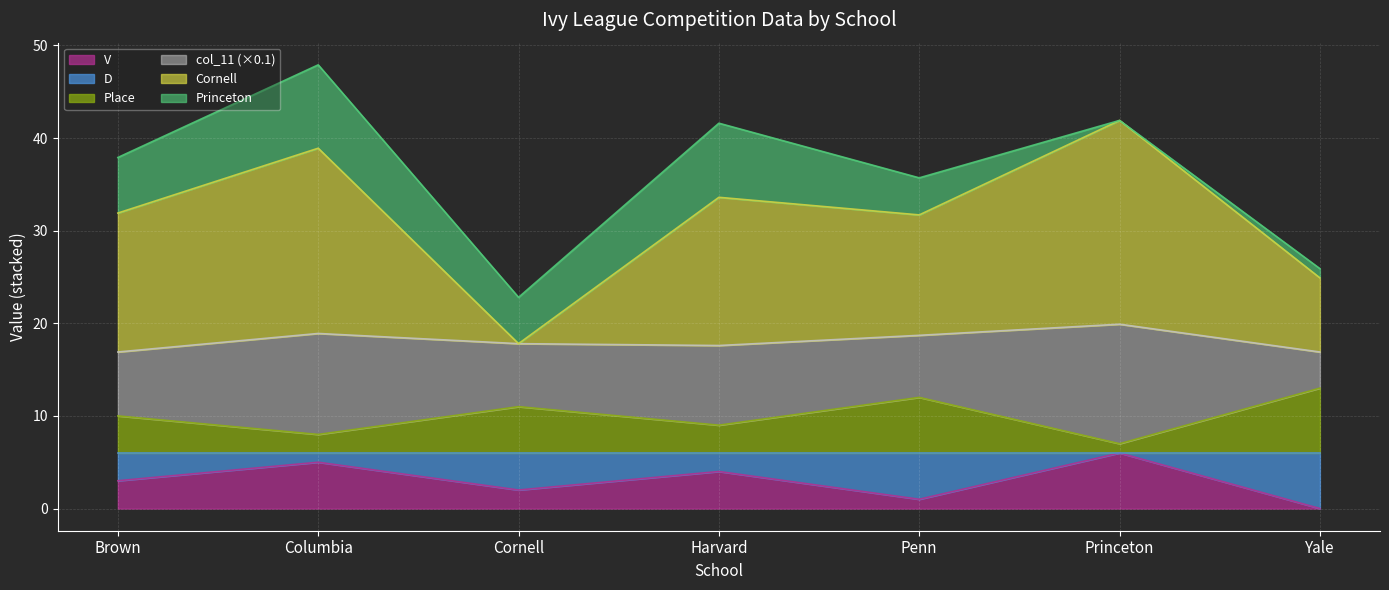

Which series has the largest total across all categories?

Cornell